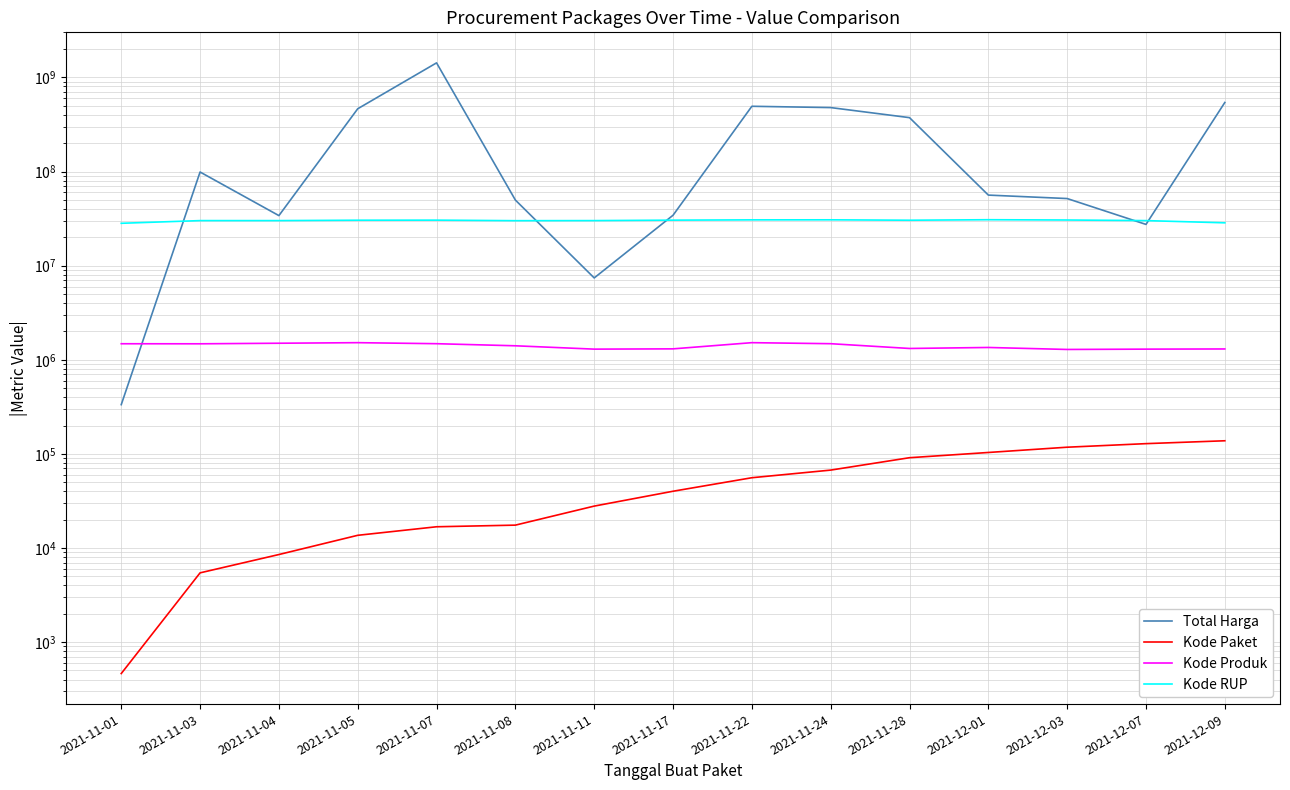

What is the label of the 8th point from the left?

2021-11-17